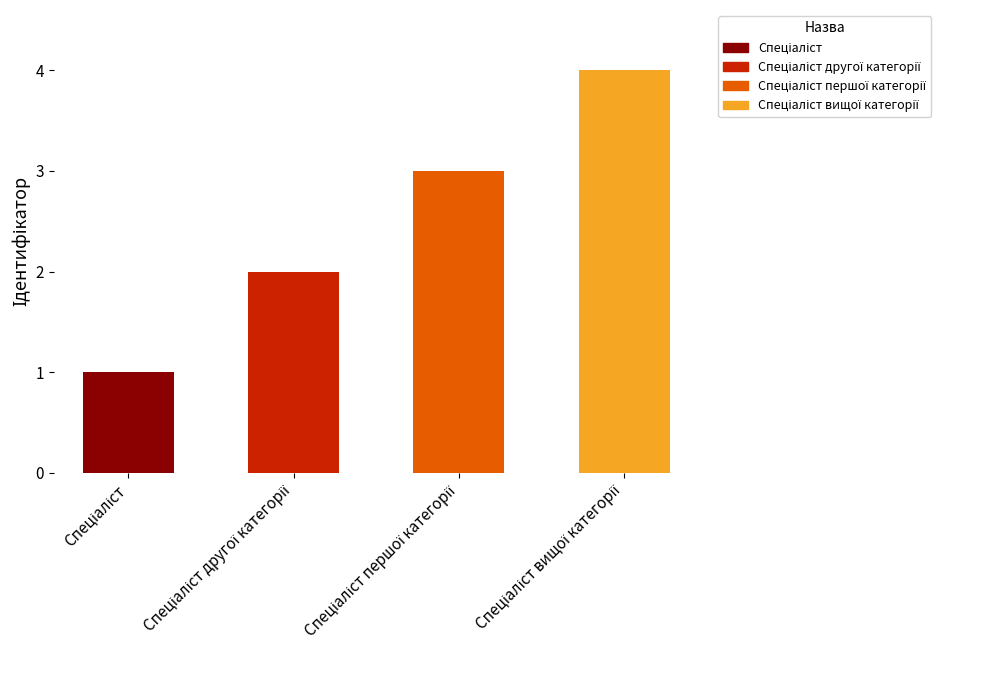

Are the bars horizontal?

No